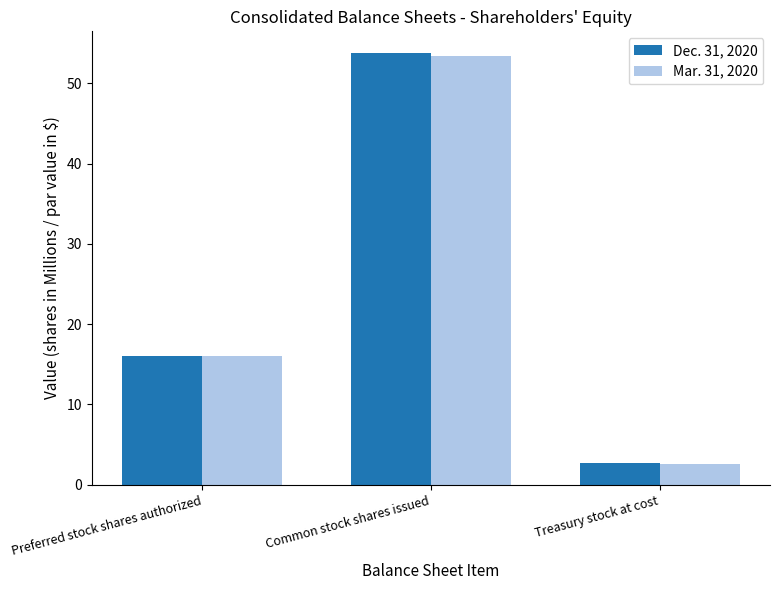

What is the total value across all series at Common stock shares issued?

107.2